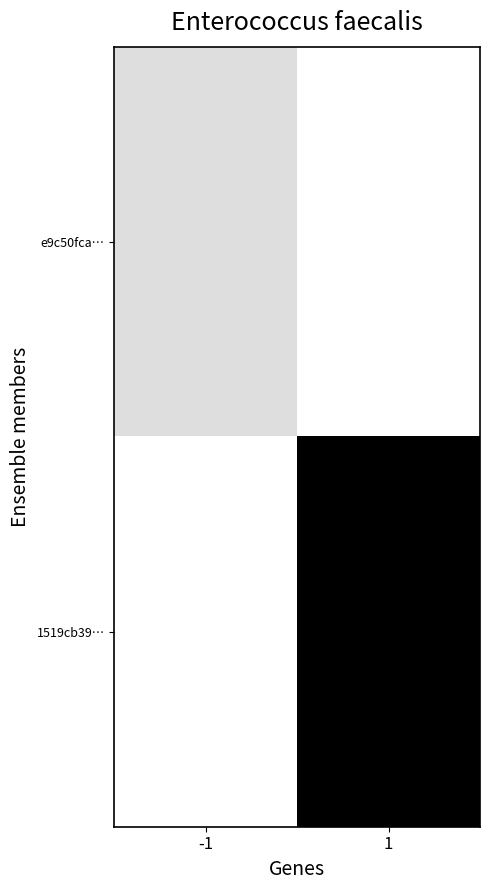

What is the spread (max minus min) of values at 1?

23